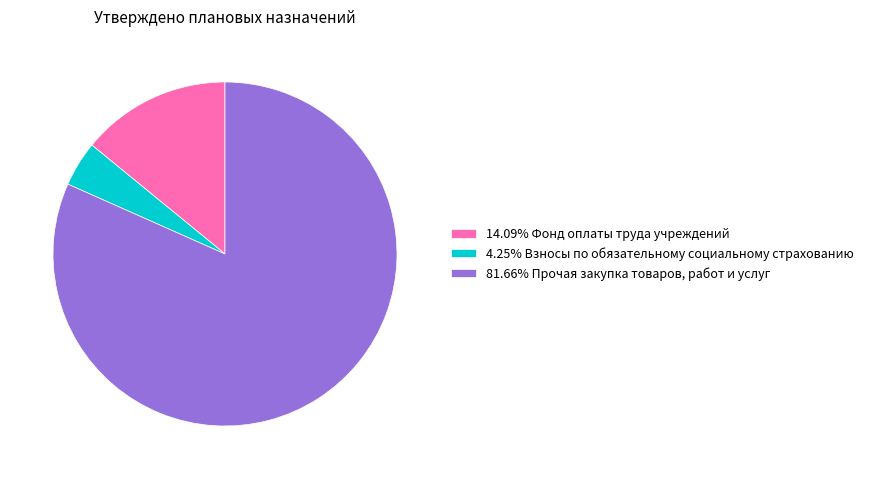

Does 14.09% Фонд оплаты труда учреждений represent more than half of the total?

No